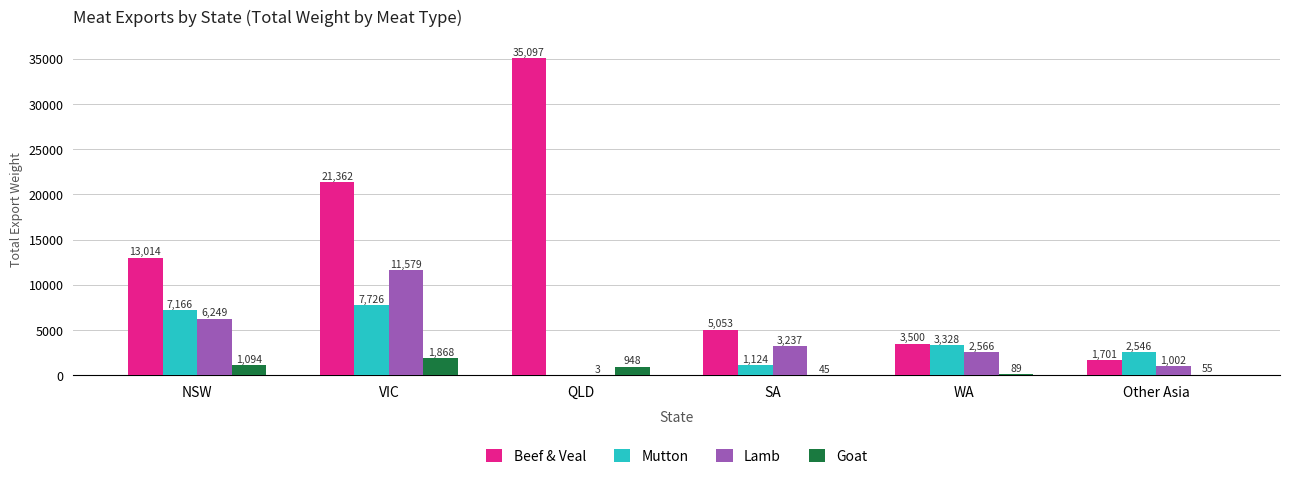

How many values in the Lamb series exceed 3236?

3